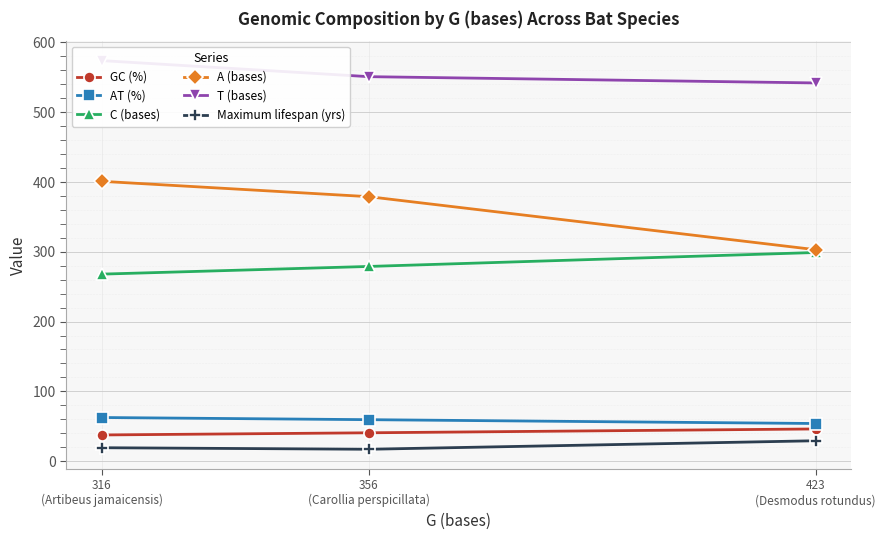

What is the maximum value shown in the chart?

574.0